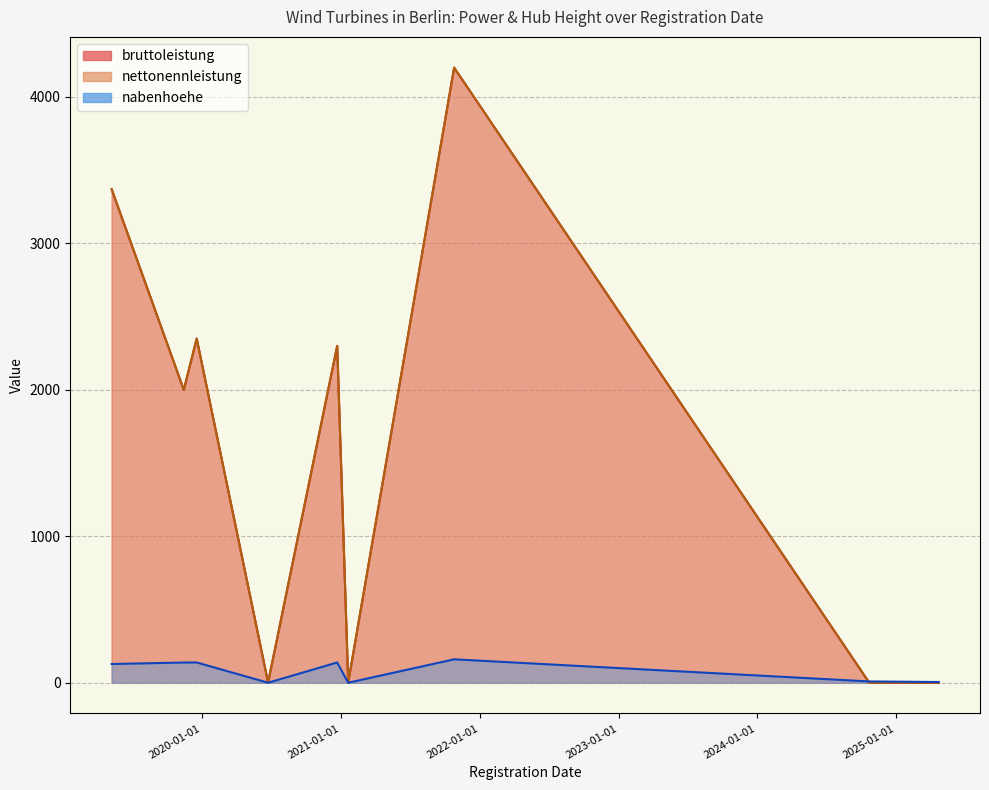

Where does the nettonennleistung series first go above 2000?

2019-05-07